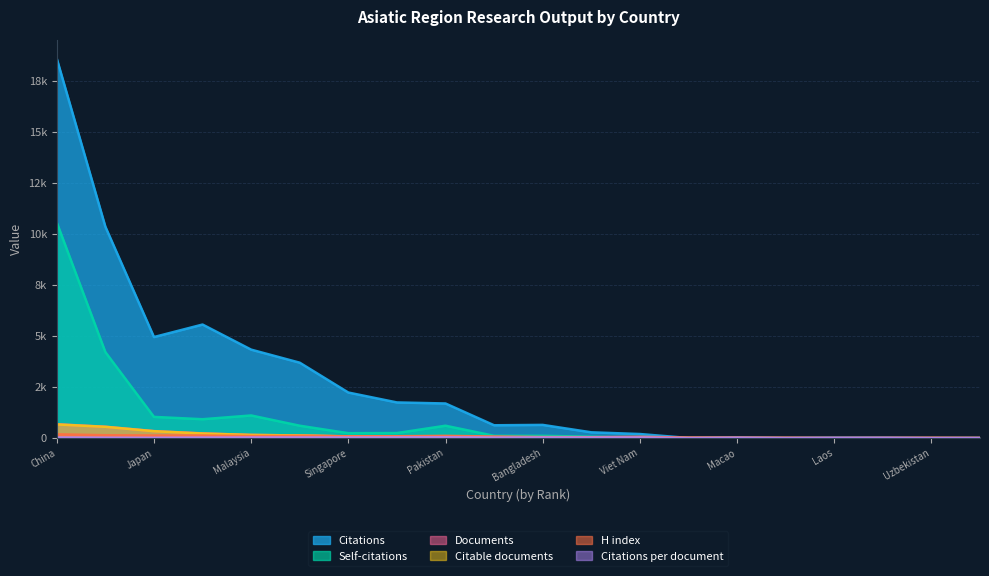

The Self-citations series shows 925.0 at South Korea. True or false?

True